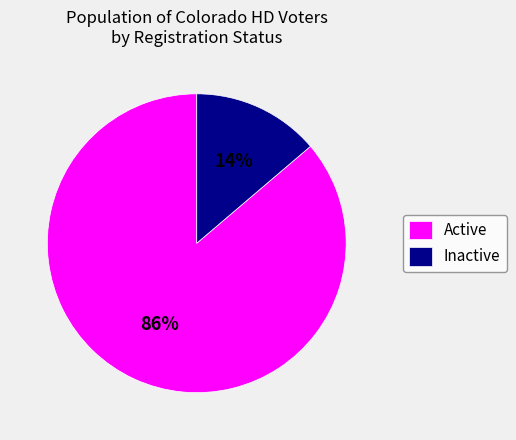

Is there any slice that represents more than half of the pie?

Yes